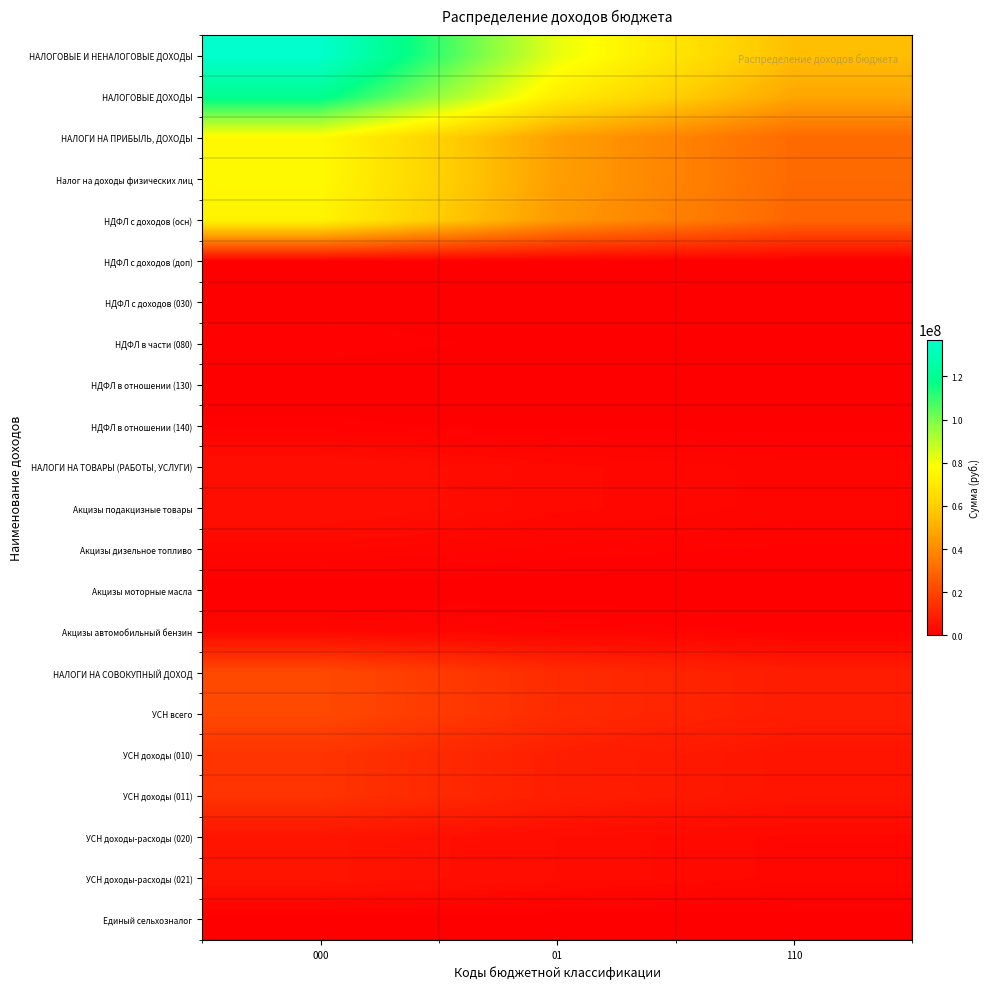

Which series has the largest range (max minus min)?

НАЛОГОВЫЕ И НЕНАЛОГОВЫЕ ДОХОДЫ